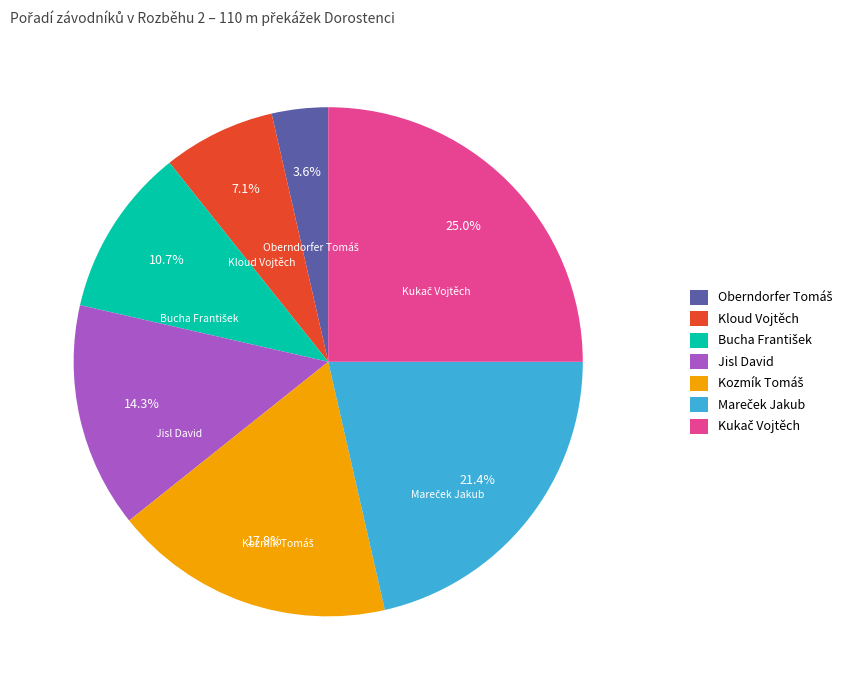

Combined, do Kloud Vojtěch and Jisl David account for over 50%?

No